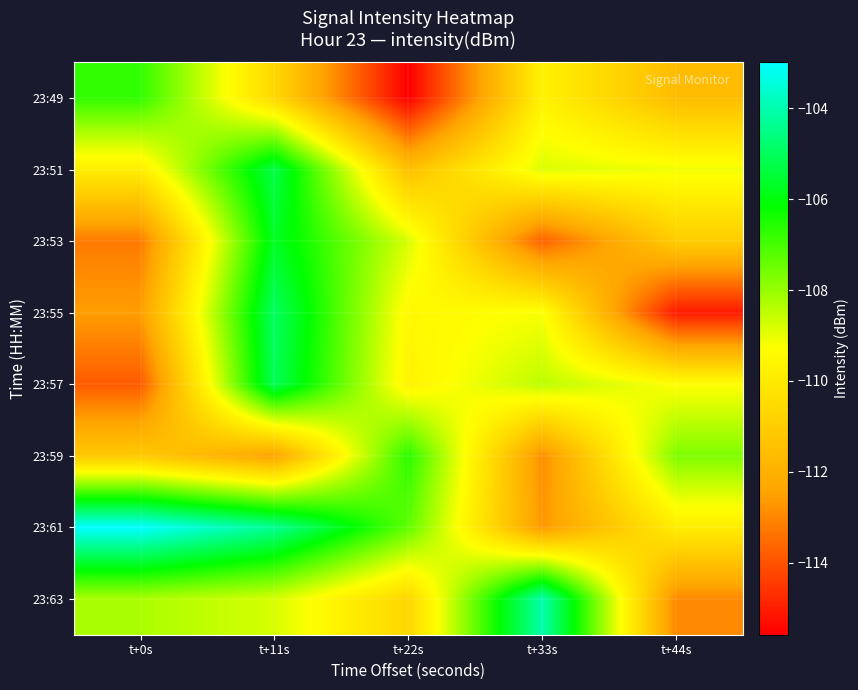

Reading left to right, extract all data points from this chart.

23:49: t+0s=-106.8	t+11s=-110.6	t+22s=-115.6	t+33s=-109.7	t+44s=-111.6
23:51: t+0s=-109.8	t+11s=-105.3	t+22s=-111.5	t+33s=-108.8	t+44s=-109.1
23:53: t+0s=-113.2	t+11s=-105.7	t+22s=-108.8	t+33s=-113.7	t+44s=-111.0
23:55: t+0s=-112.5	t+11s=-105.0	t+22s=-109.5	t+33s=-109.2	t+44s=-115.1
23:57: t+0s=-113.8	t+11s=-105.1	t+22s=-109.7	t+33s=-108.5	t+44s=-109.3
23:59: t+0s=-111.1	t+11s=-112.4	t+22s=-106.7	t+33s=-112.9	t+44s=-107.7
23:61: t+0s=-103.0	t+11s=-104.3	t+22s=-107.3	t+33s=-112.7	t+44s=-109.9
23:63: t+0s=-108.2	t+11s=-108.8	t+22s=-110.7	t+33s=-104.0	t+44s=-113.0